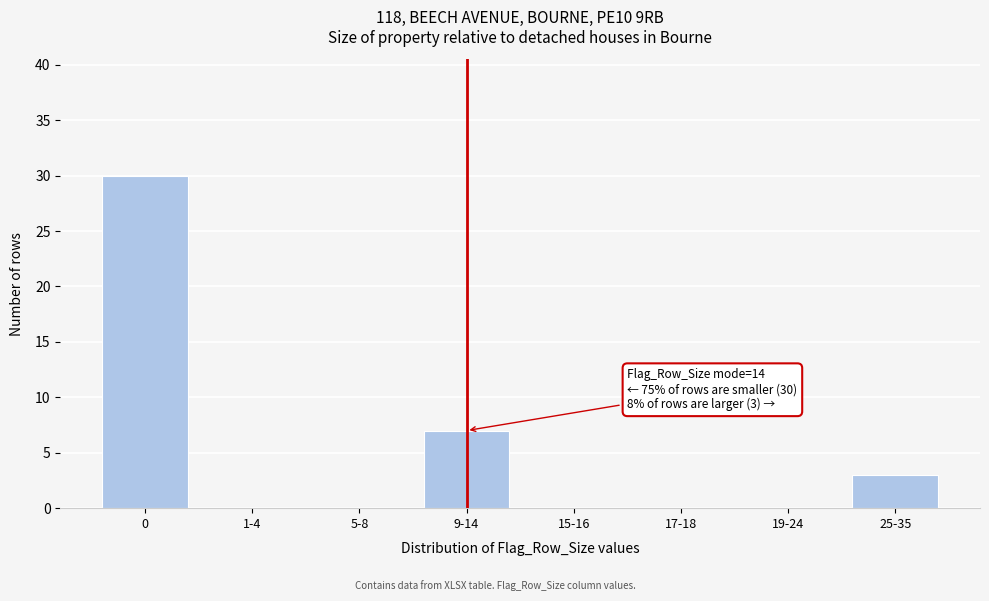

Reading left to right, list all the values displayed in this chart.

0=30	1-4=0	5-8=0	9-14=7	15-16=0	17-18=0	19-24=0	25-35=3